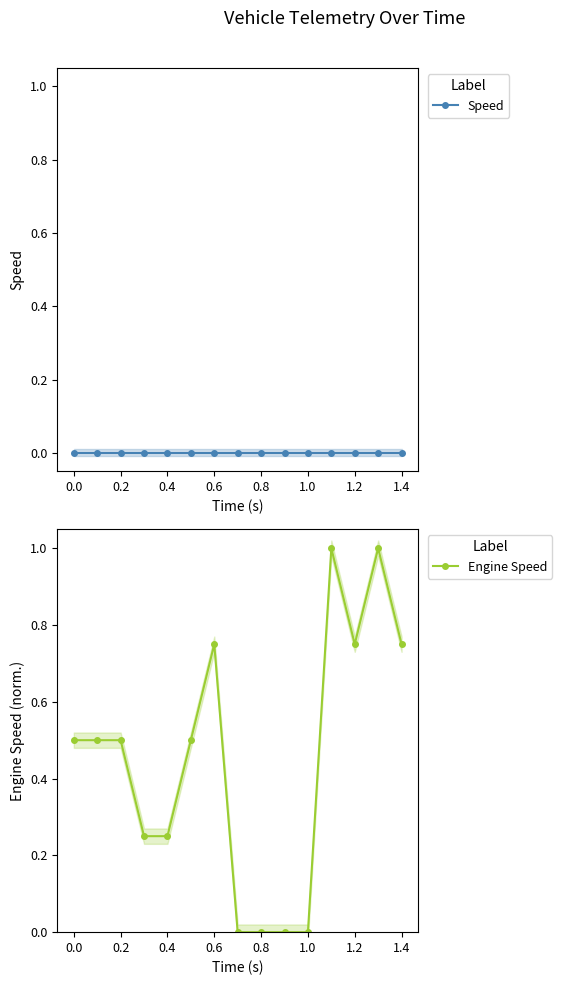

True or false: Speed and Engine Speed cross at least once.

False